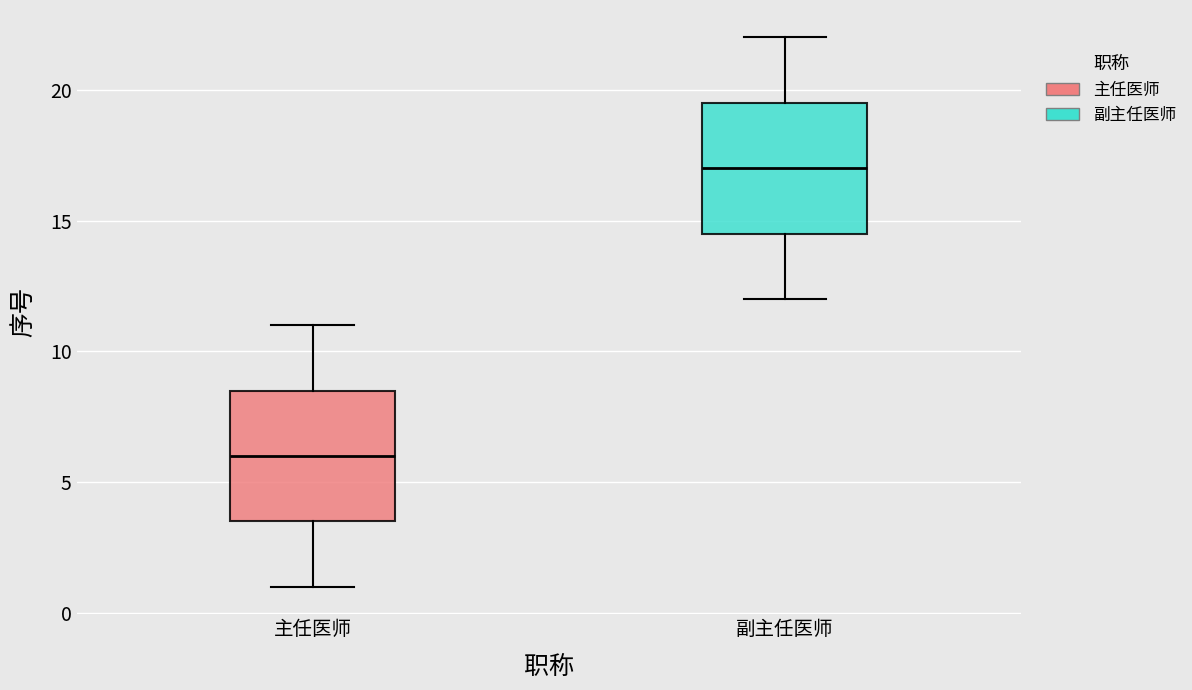

Reading left to right, transcribe this box plot: for each box, give where its median line is, the range the box spans, and where its two whiskers end, as read against the y-axis. The values are not printed on the chart, so give them approximately, as read against the axis.

主任医师: median 6.0, box 3.5 to 8.5, whiskers 1.0 to 11.0
副主任医师: median 17.0, box 14.5 to 19.5, whiskers 12.0 to 22.0